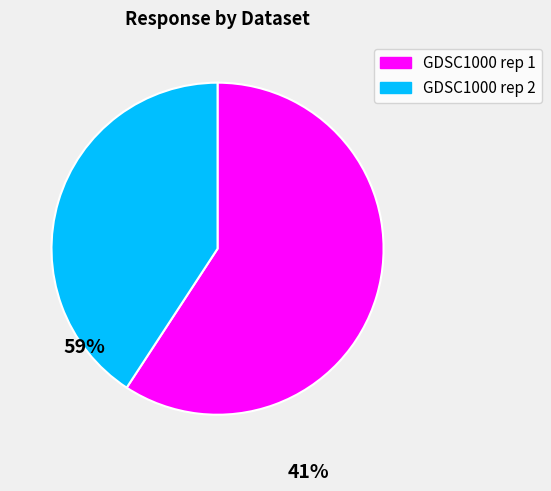

Do GDSC1000 rep 2 and GDSC1000 rep 1 together represent more than half of the pie?

Yes